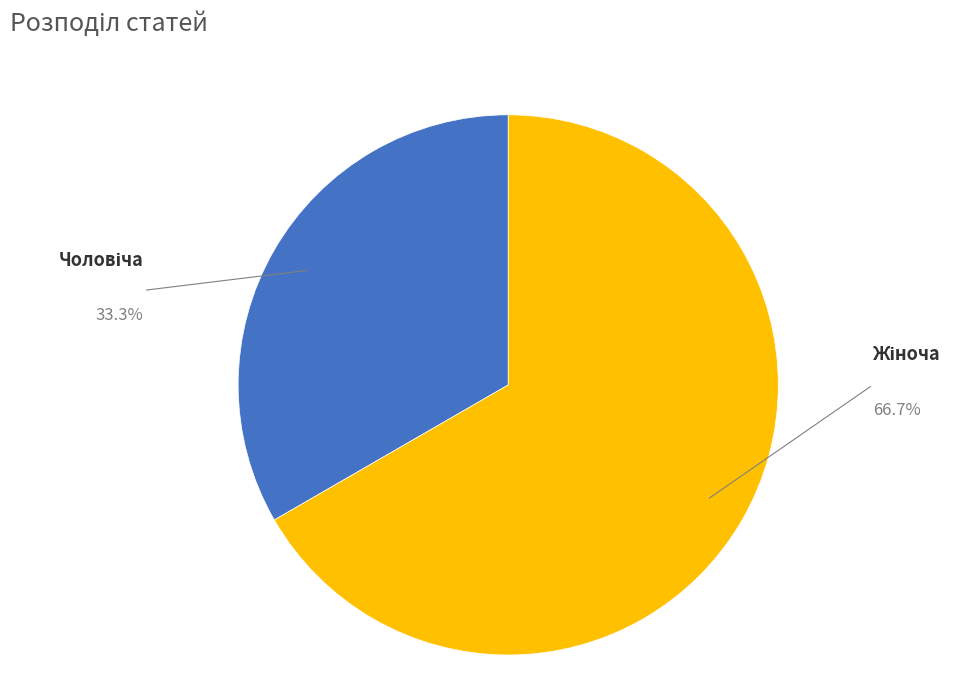

Is there a majority slice in this chart?

Yes